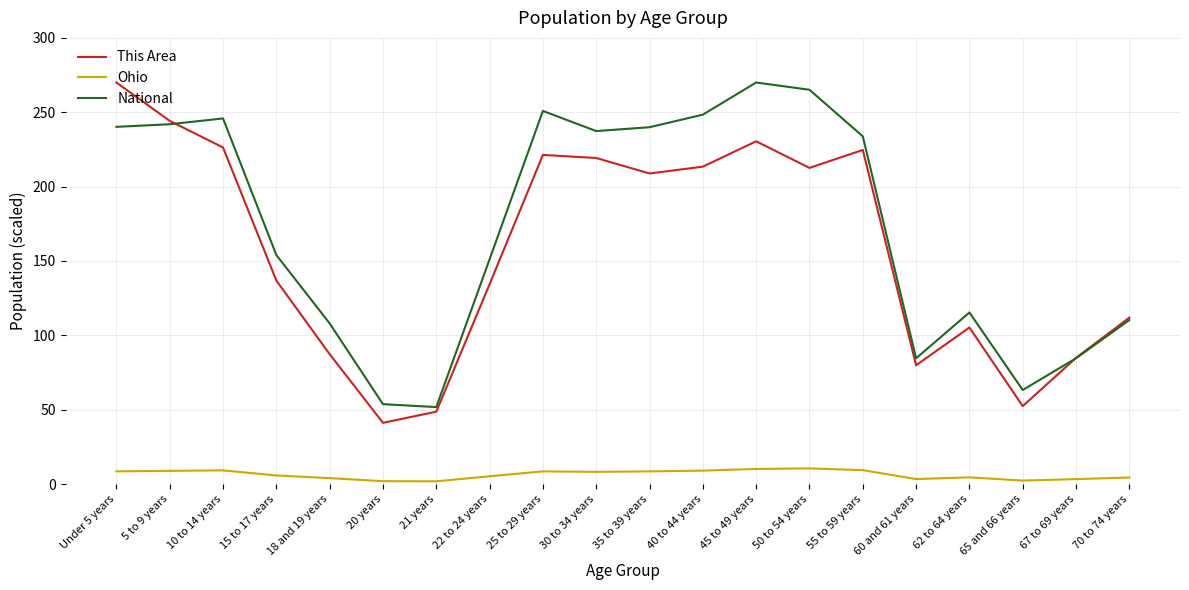

At 45 to 49 years, list the series in order from largest to smallest.

National, This Area, Ohio